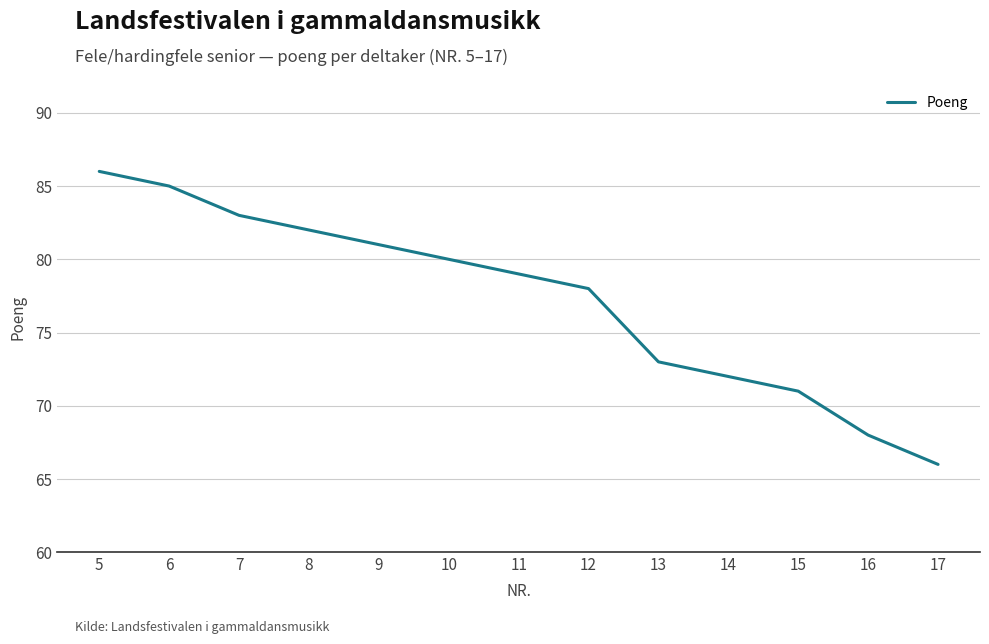

Which category has the highest value across all series?

5